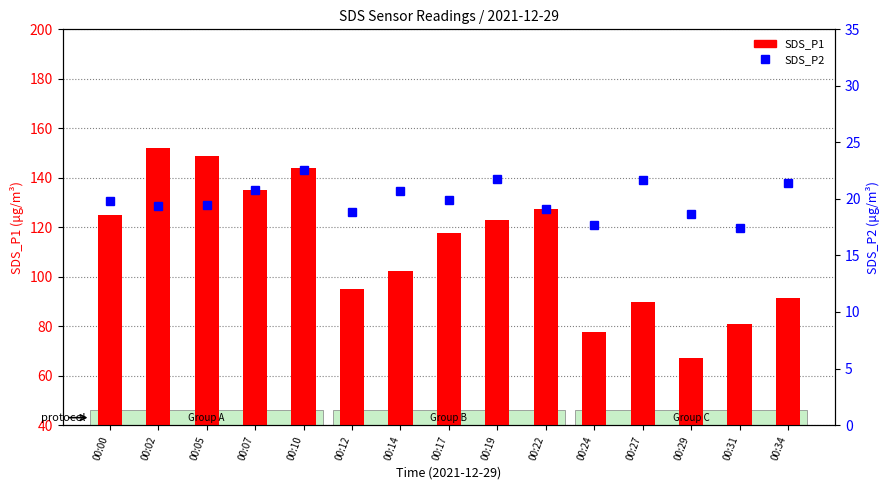

What value does the SDS_P2 series have at 00:19?

21.8